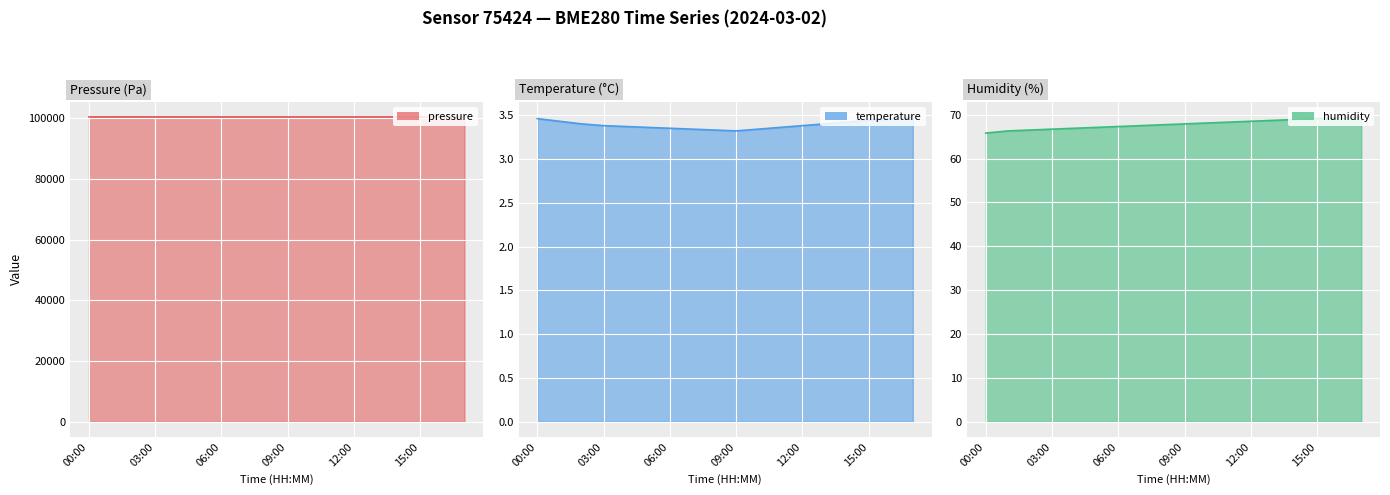

What is the greatest value displayed?

100391.5